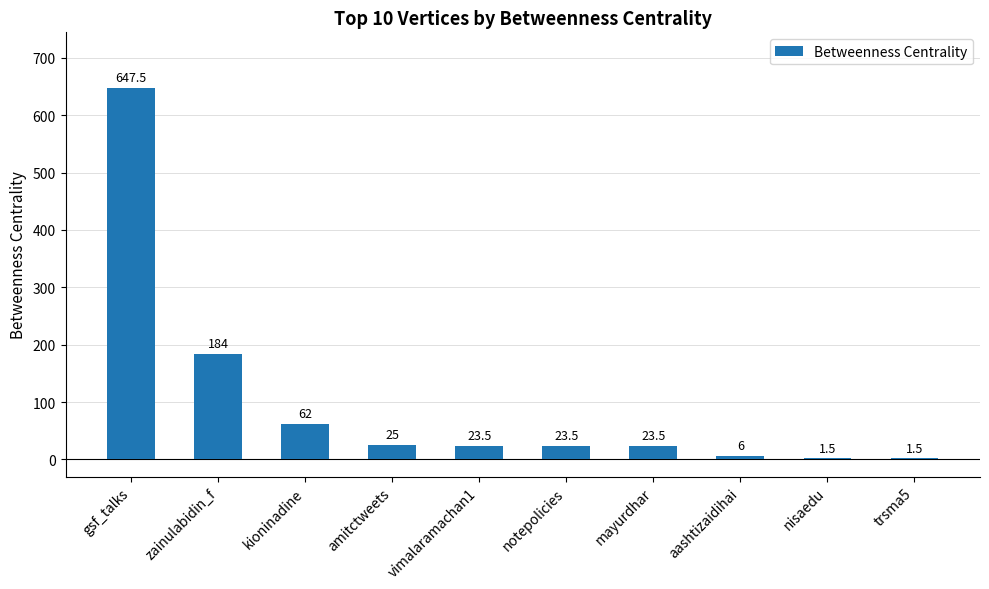

Which has a higher value, kioninadine or gsf_talks?

gsf_talks